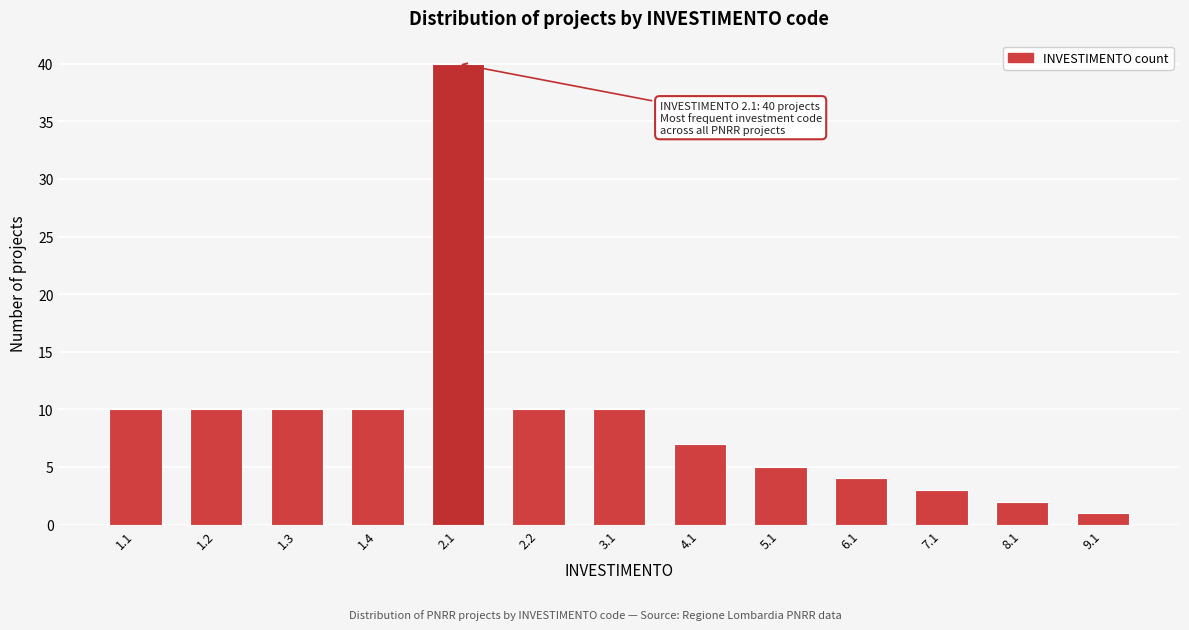

Reading right to left, list all the values displayed in this chart.

9.1=1	8.1=2	7.1=3	6.1=4	5.1=5	4.1=7	3.1=10	2.2=10	2.1=40	1.4=10	1.3=10	1.2=10	1.1=10